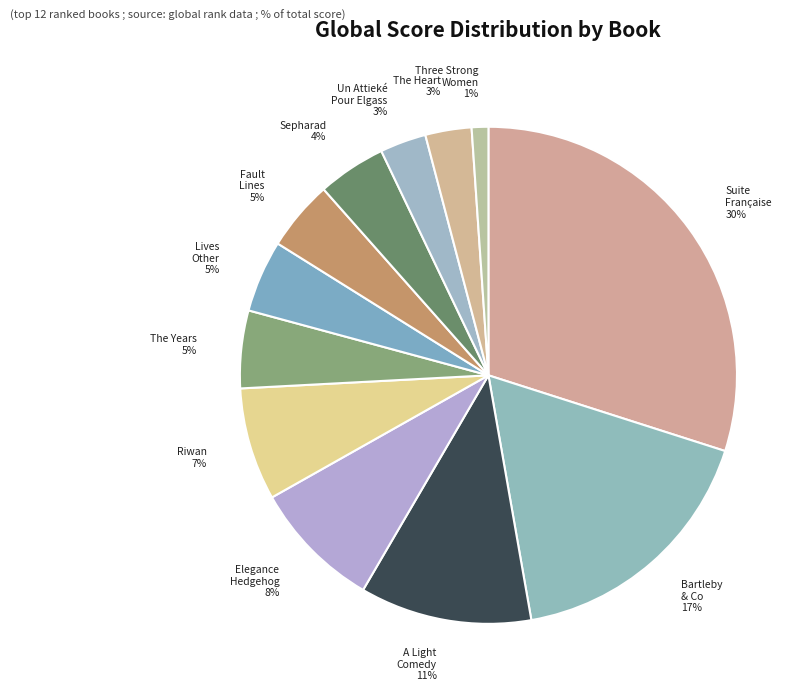

The Lives Other slice represents 15% of the pie. True or false?

False